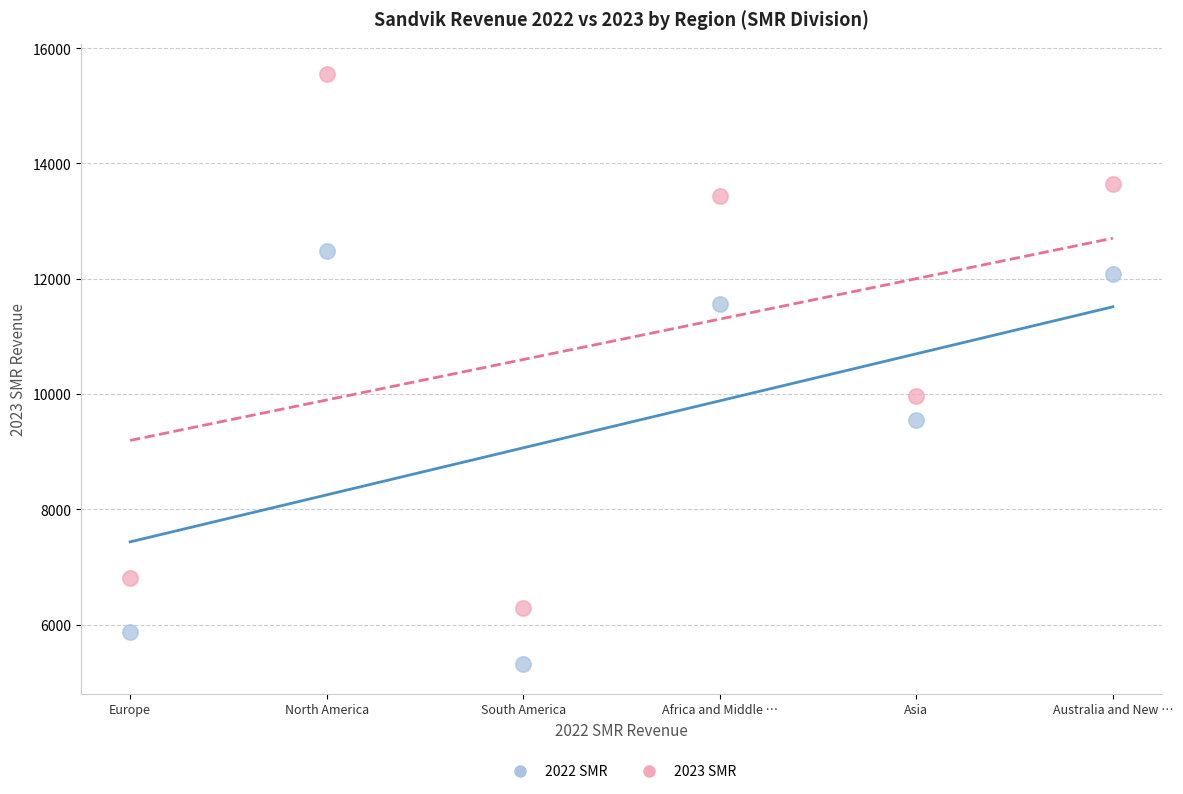

Which series has the widest spread of Y values?

2023 SMR